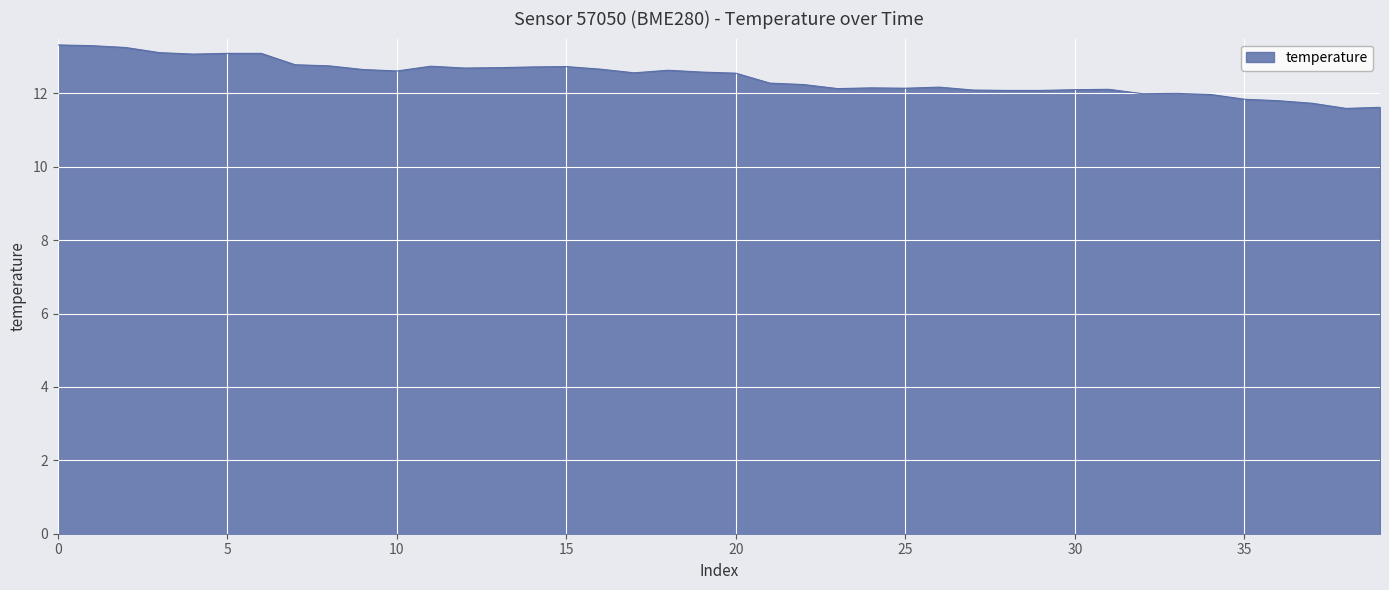

What is the difference between the maximum and minimum values?

1.7